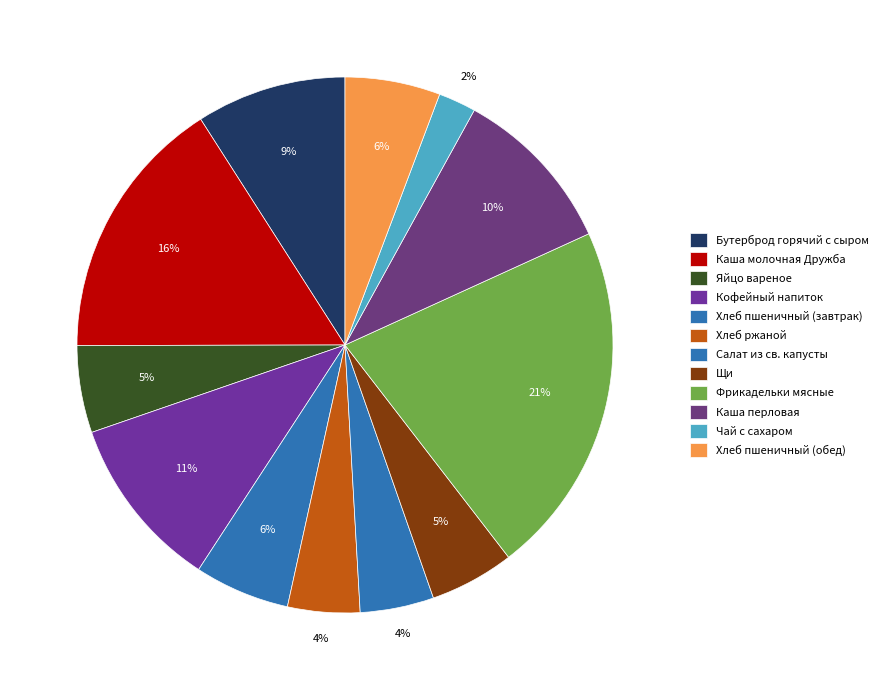

What percentage is the Хлеб пшеничный (завтрак) slice, to the nearest percent?

6%